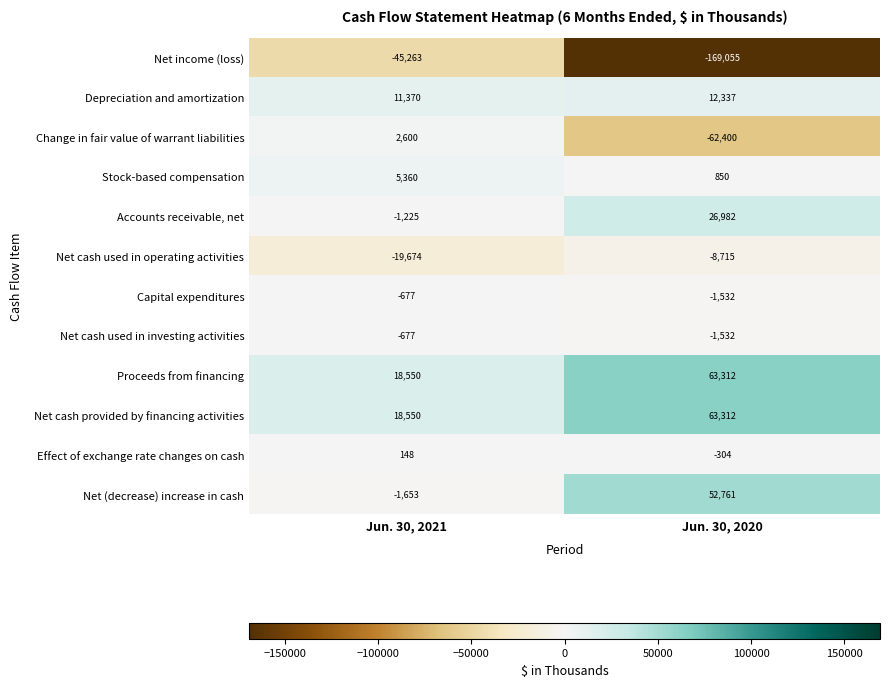

Is the value of Capital expenditures at Jun. 30, 2020 greater than the value of Effect of exchange rate changes on cash at Jun. 30, 2021?

No